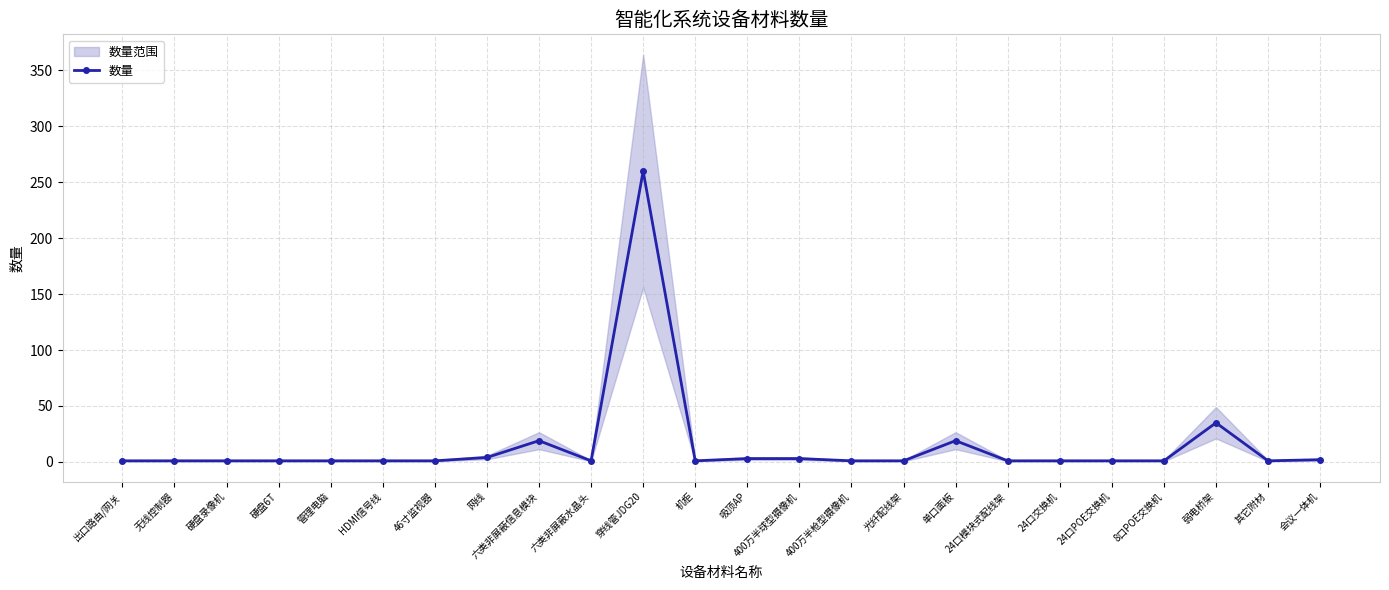

Where is the data nearest to the value 130?

弱电桥架